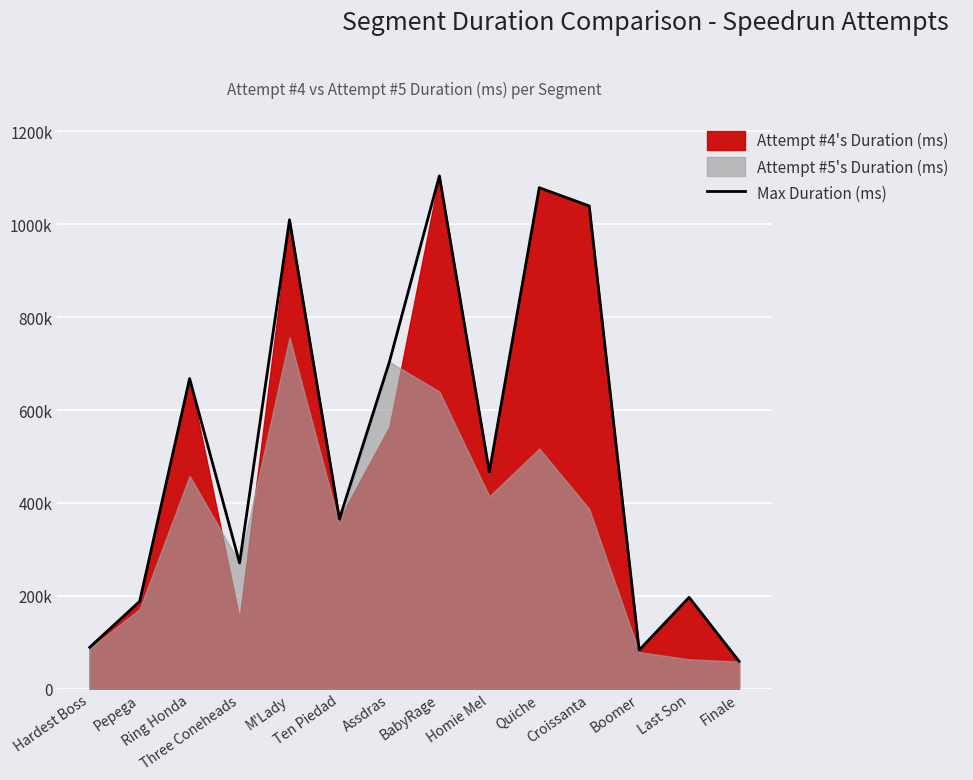

Between Croissanta and Three Coneheads, which is larger?

Croissanta